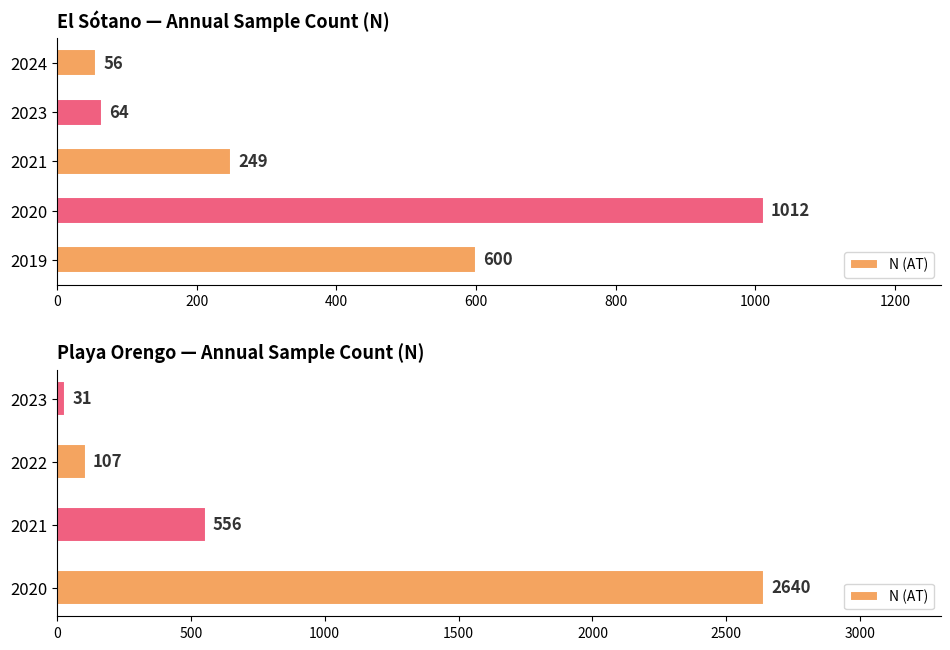

Does the chart contain any negative values?

No